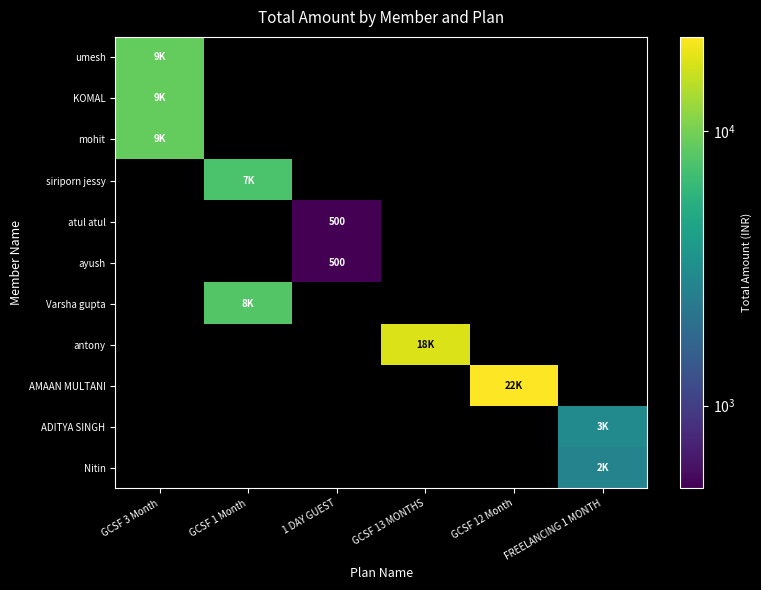

Which category has the highest value in the mohit series?

GCSF 3 Month